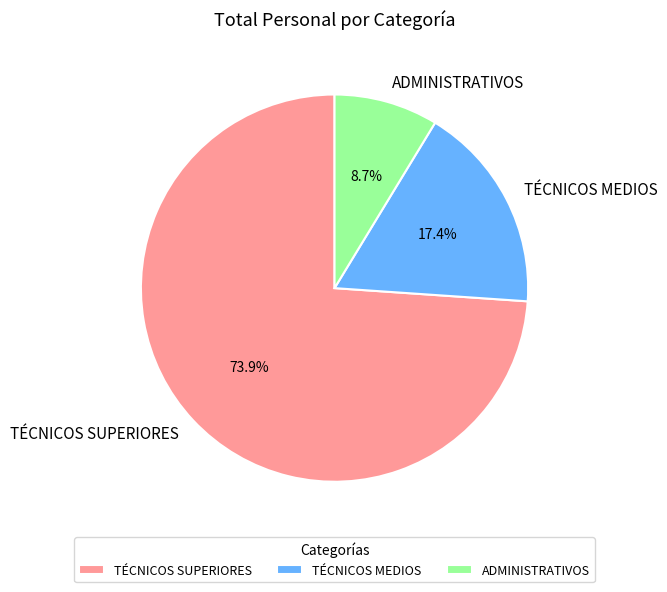

Which slice is the largest?

TÉCNICOS SUPERIORES